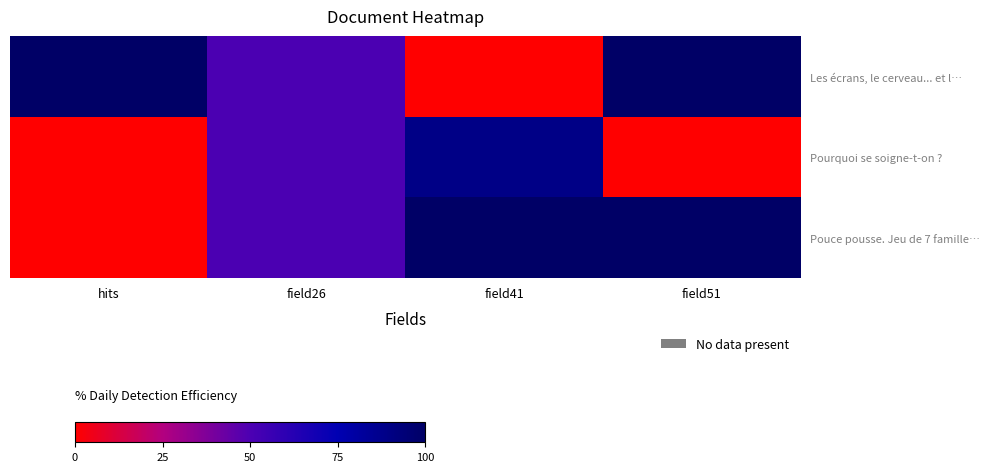

At how many categories does at least one series exceed 82?

3